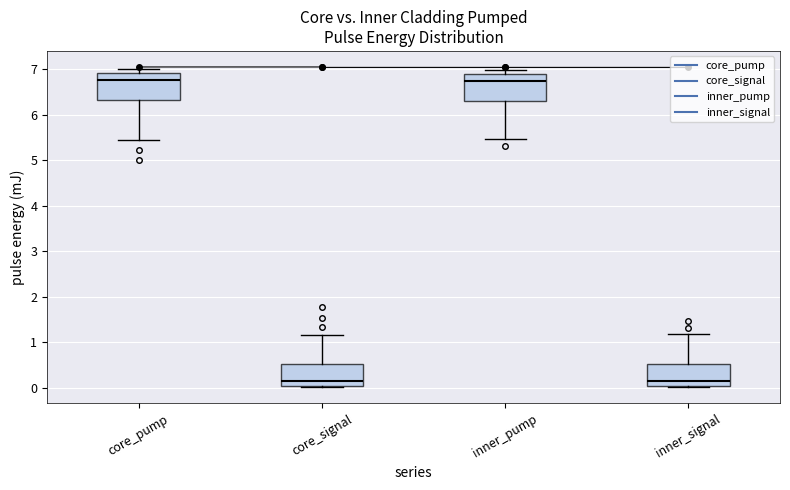

Where does the lower whisker of the box for inner_pump end on the y-axis? The values are not printed on the chart, so give them approximately, as read against the axis.

5.5